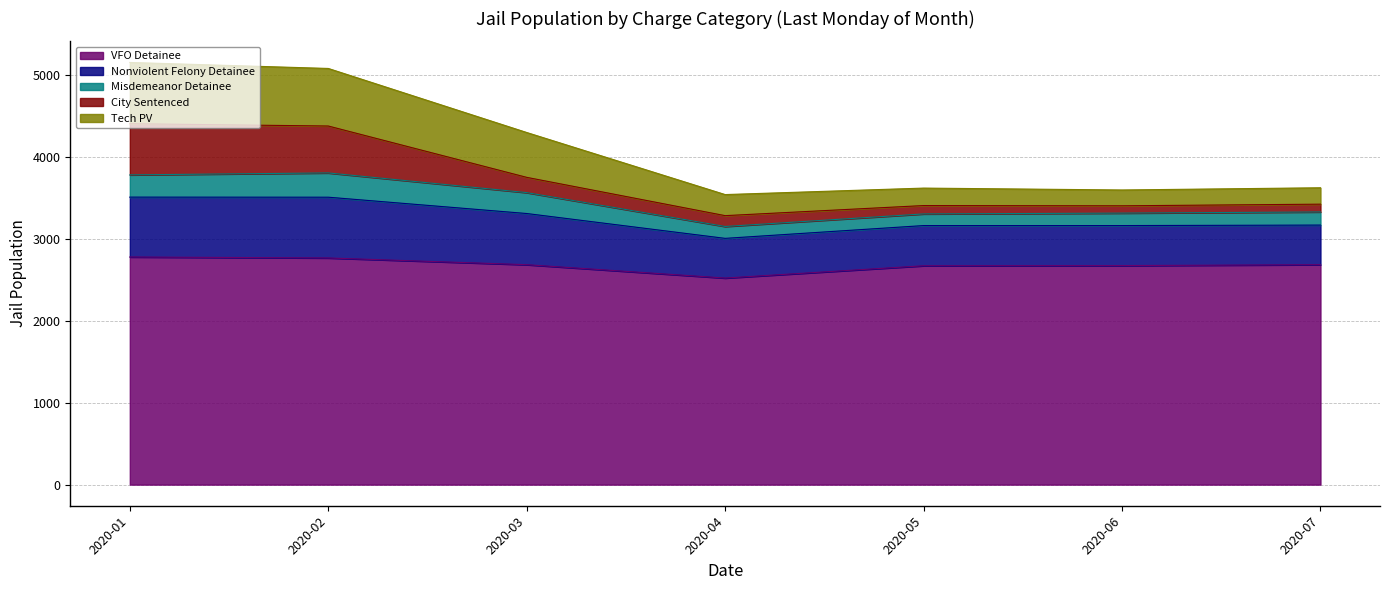

What is the total value across all series at 2020-01?

5148